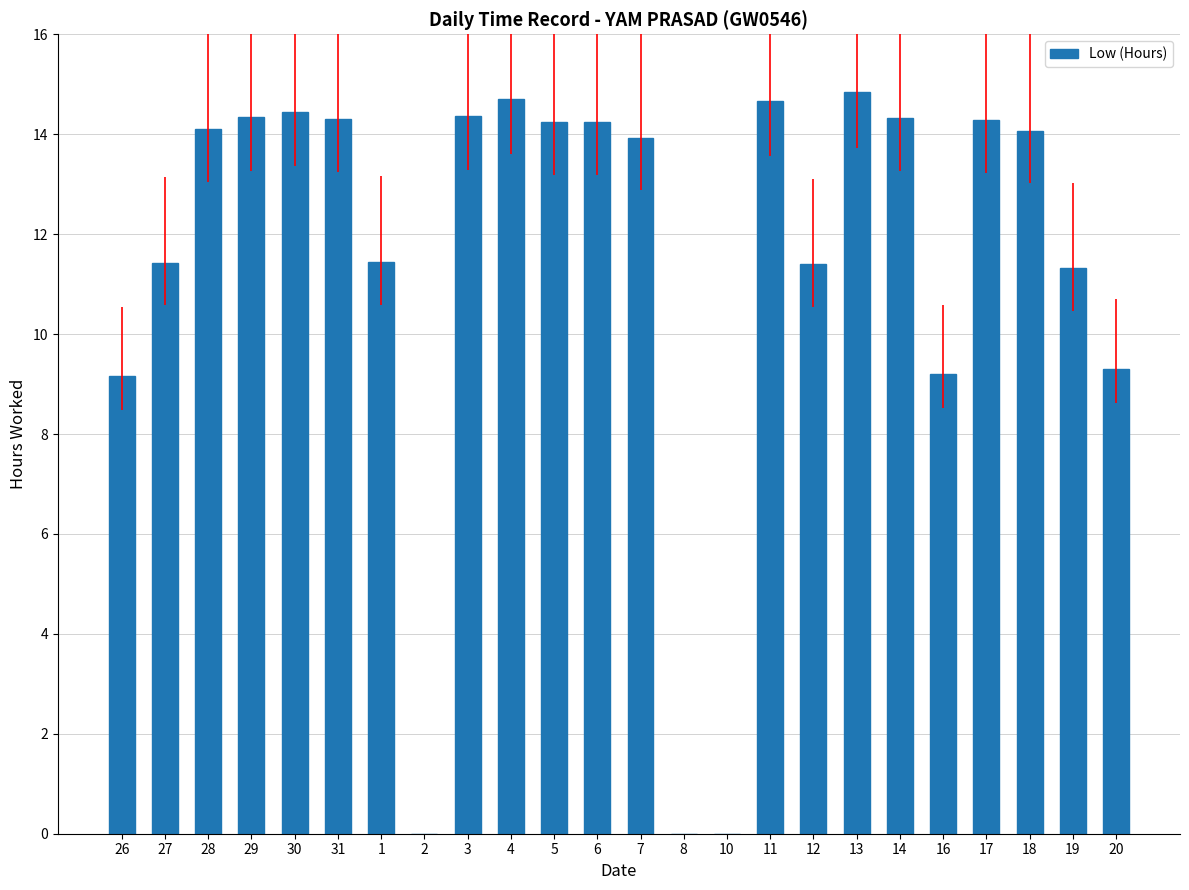

Is it true that the value at 6 is 9.8?

False